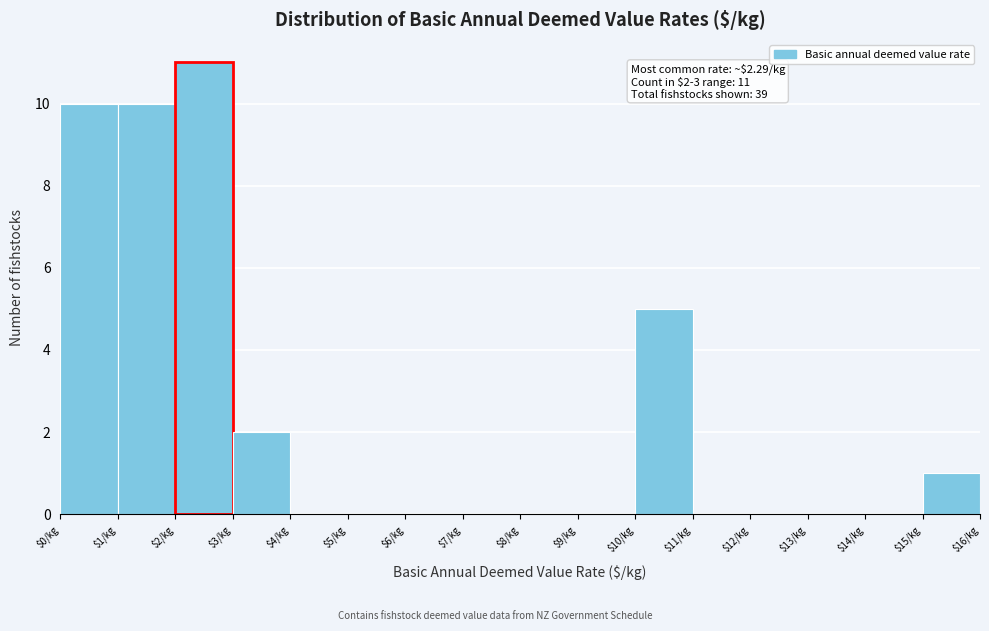

Over which range of the x-axis is the bar tallest?

2 to 3